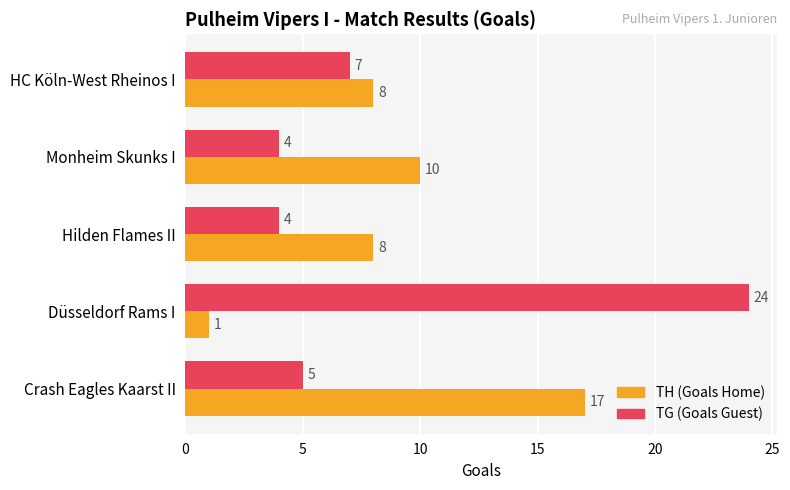

What is the maximum value for TH (Goals Home)?

17